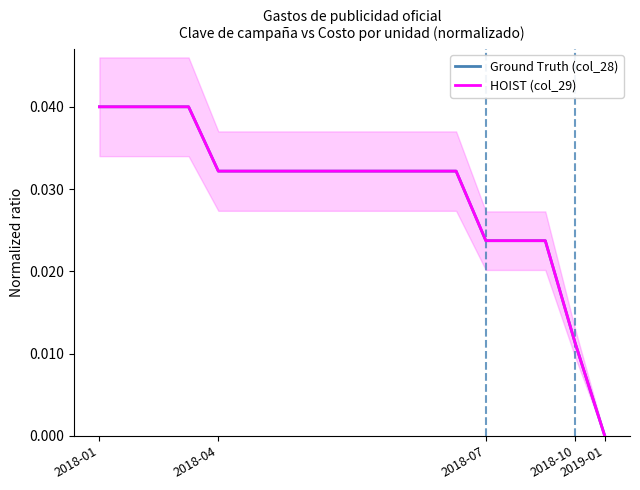

List the series in order of their peak value, lowest first.

Ground Truth (col_28), HOIST (col_29)